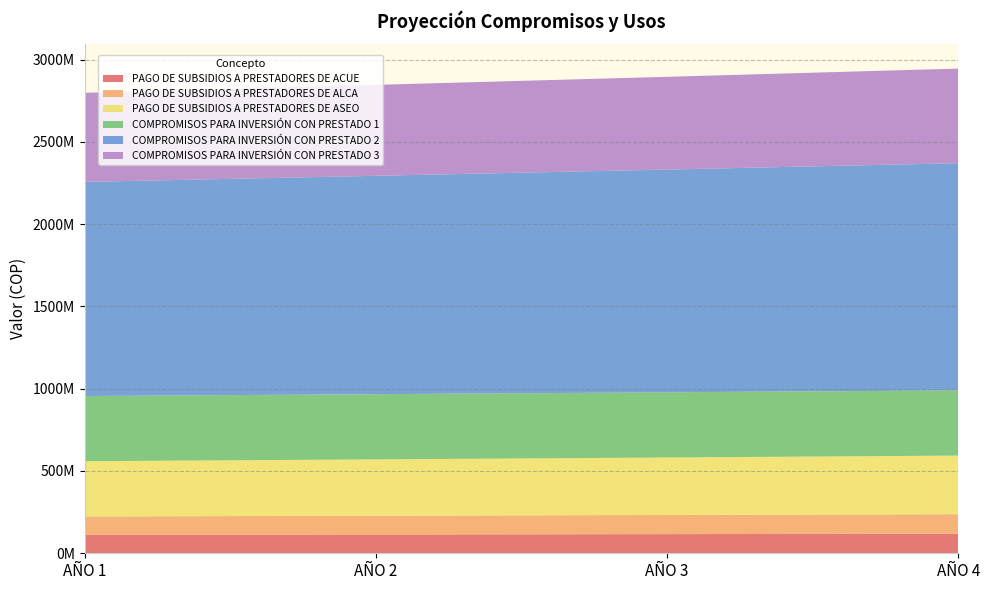

Reading right to left, what are all the values shown in this chart?

PAGO DE SUBSIDIOS A PRESTADORES DE ACUE: AÑO 4=118704604	AÑO 3=116377063	AÑO 2=114095160	AÑO 1=111858000
PAGO DE SUBSIDIOS A PRESTADORES DE ALCA: AÑO 4=118704604	AÑO 3=116377063	AÑO 2=114095160	AÑO 1=111858000
PAGO DE SUBSIDIOS A PRESTADORES DE ASEO: AÑO 4=356113813	AÑO 3=349131189	AÑO 2=342285480	AÑO 1=335574000
COMPROMISOS PARA INVERSIÓN CON PRESTADO 1: AÑO 4=396185027	AÑO 3=396185027	AÑO 2=396185027	AÑO 1=396185027
COMPROMISOS PARA INVERSIÓN CON PRESTADO 2: AÑO 4=1380380650	AÑO 3=1353314363	AÑO 2=1326778787	AÑO 1=1300763517
COMPROMISOS PARA INVERSIÓN CON PRESTADO 3: AÑO 4=574715433	AÑO 3=563446503	AÑO 2=552398532	AÑO 1=541567189